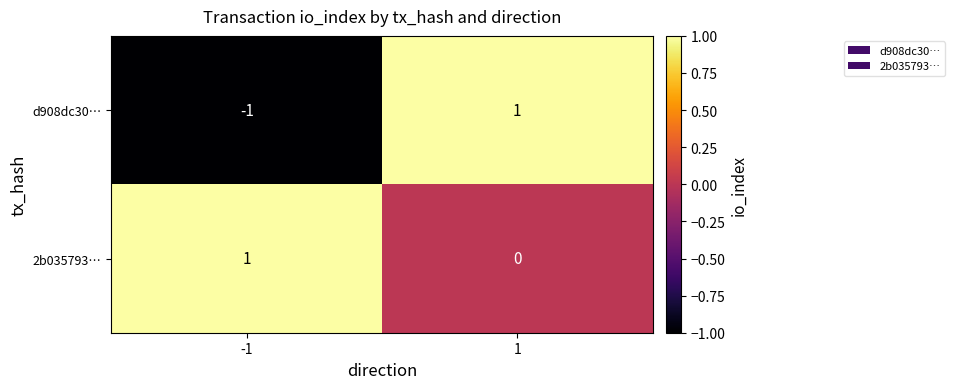

What is the spread (max minus min) of values at 1?

1